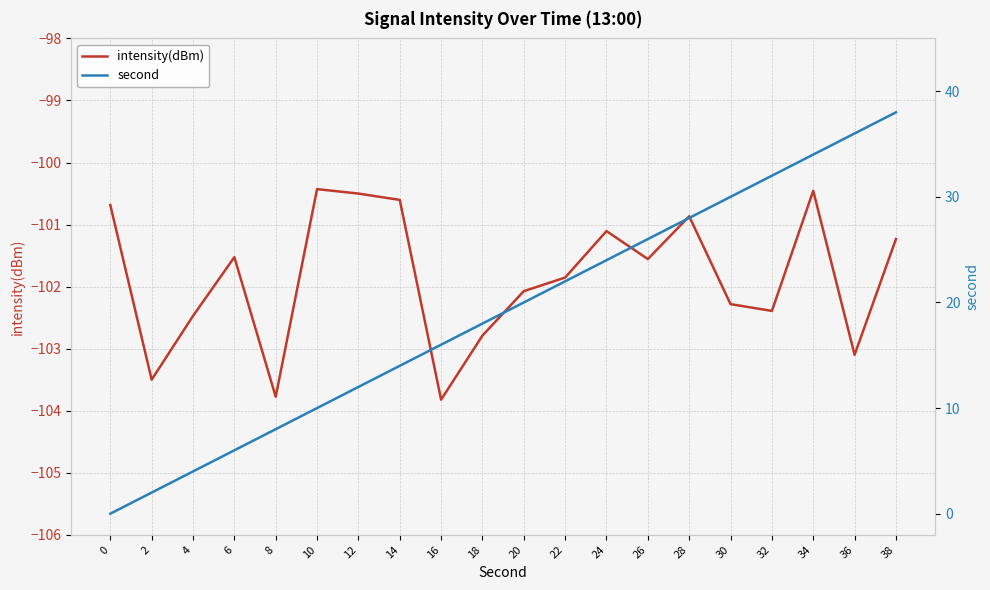

Rank the series by their average value, from lowest to highest.

intensity(dBm), second